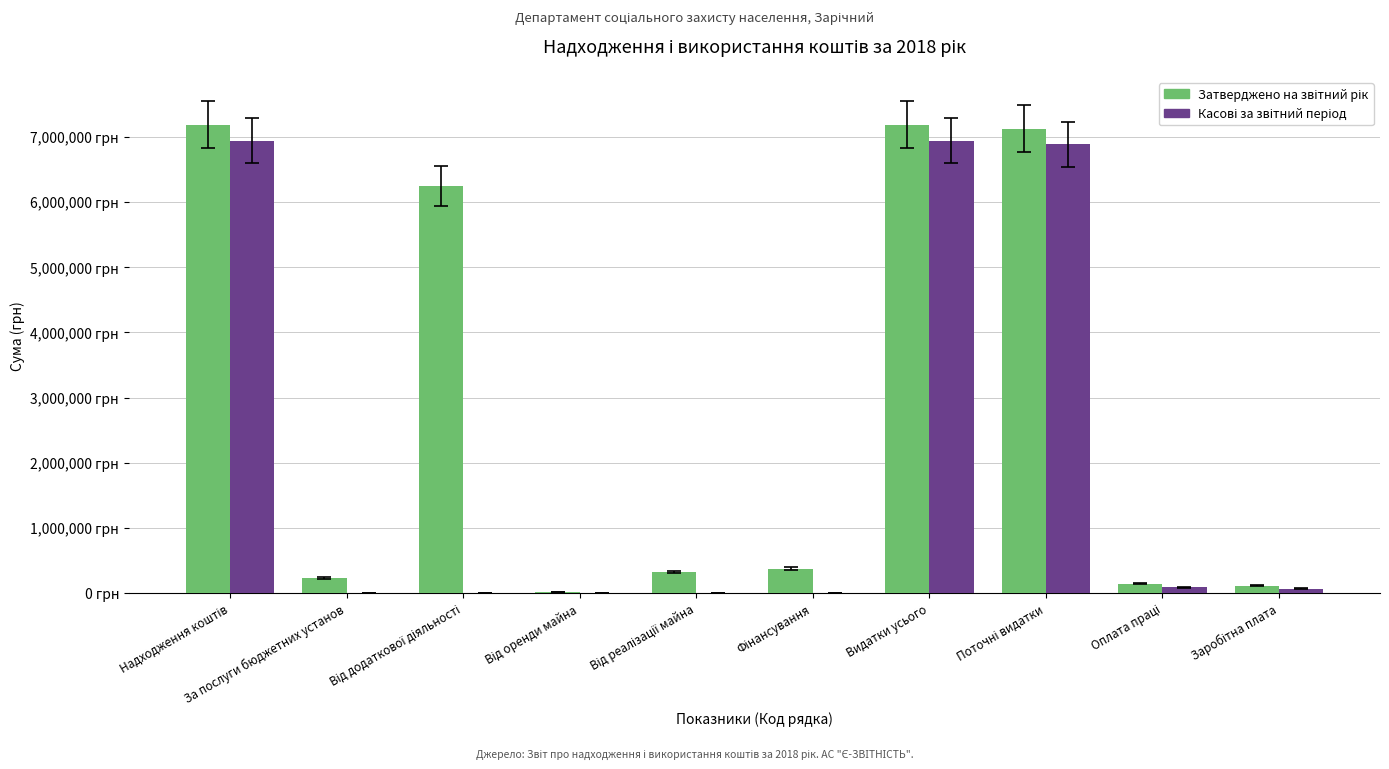

How many bars are there in total?

20